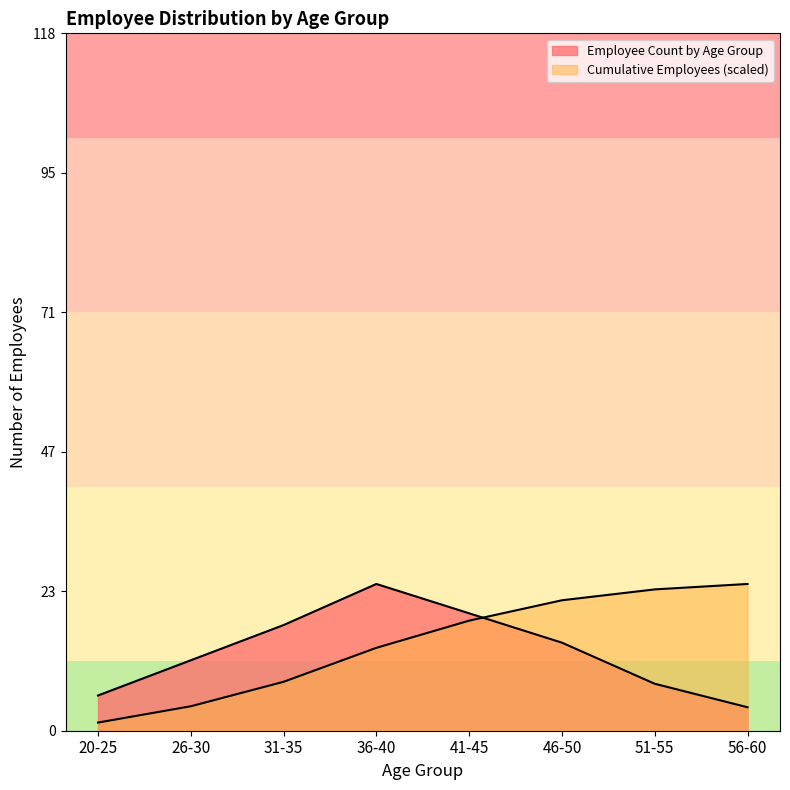

What are all the series names shown in the legend?

Employee Count by Age Group, Cumulative Employees